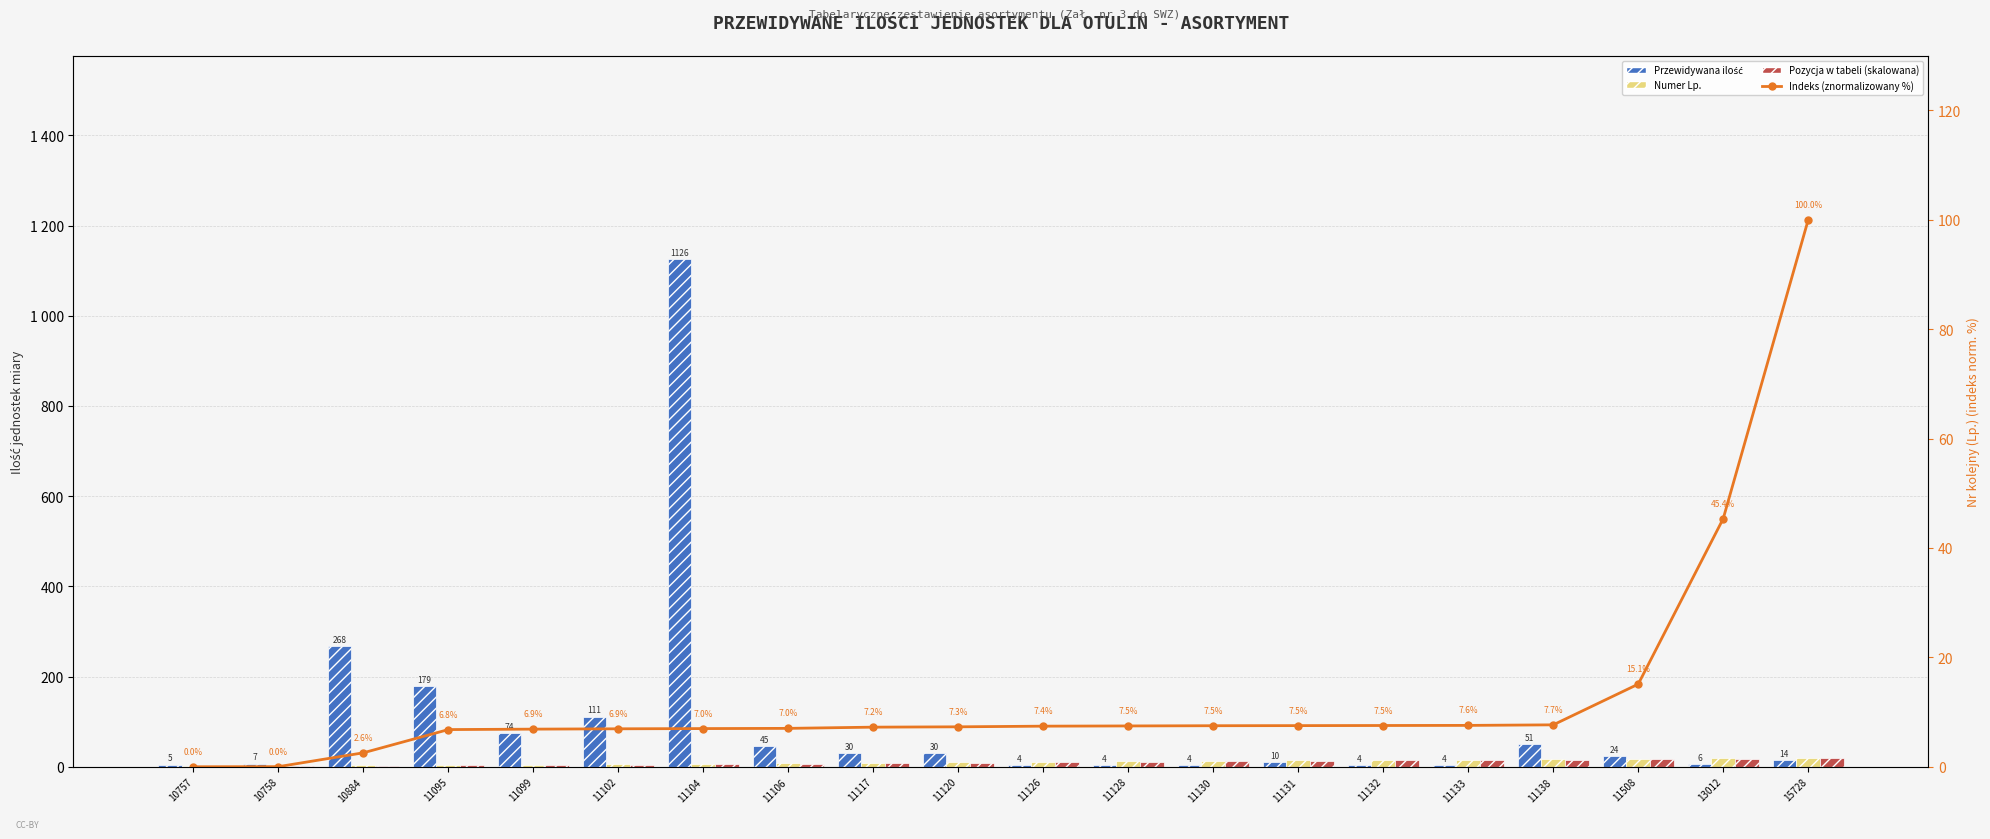

What is the lowest value of the Przewidywana ilość series?

4.0